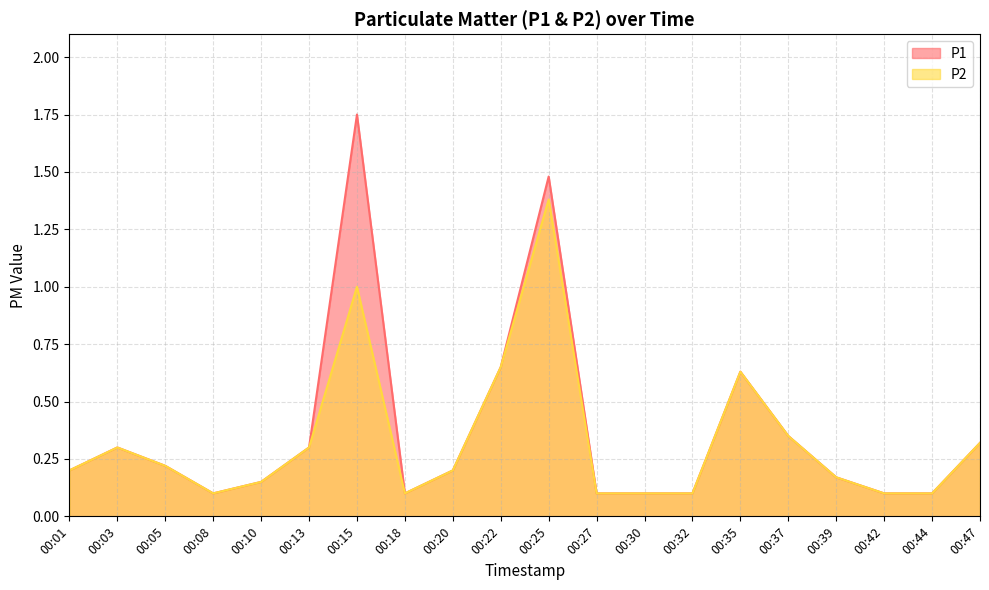

At which category is the sum across all series the highest?

00:25